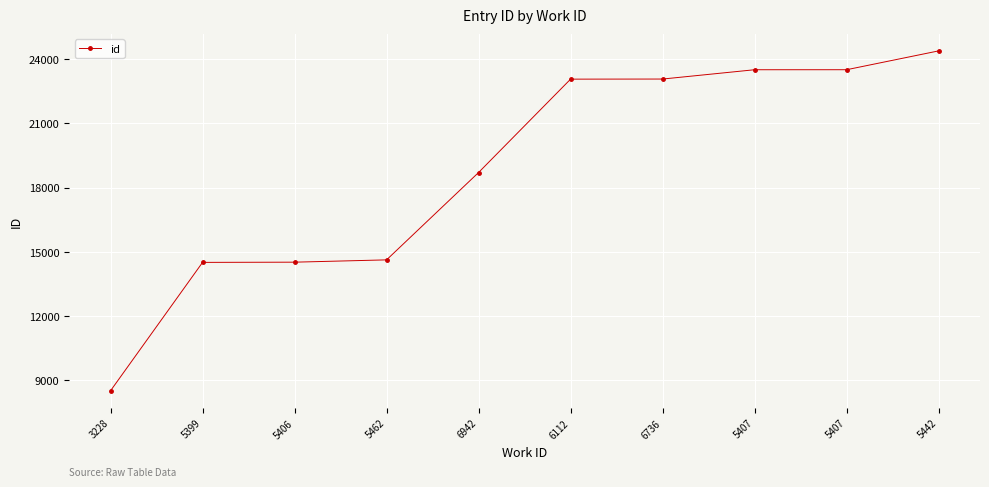

Is this an area chart (filled region under the line)?

No